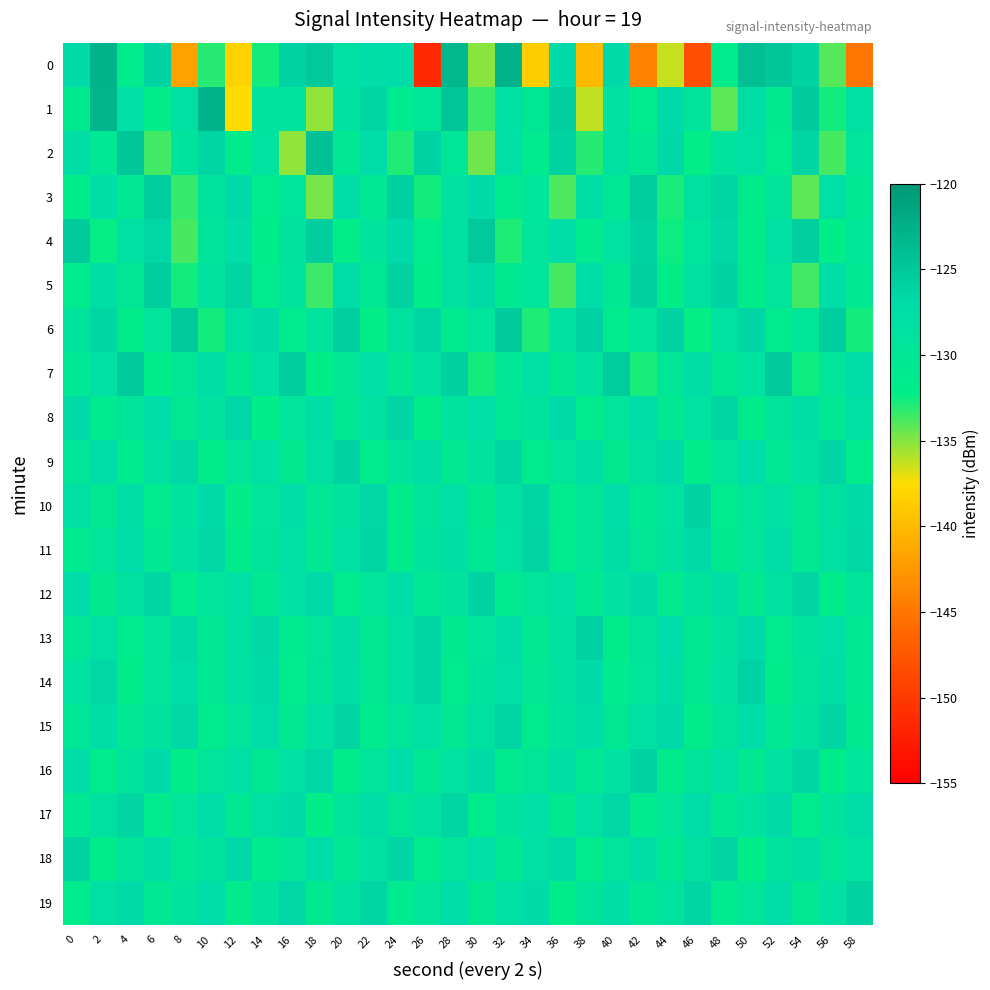

Reading left to right, what are all the values shown in this chart?

0: 0=-126.9	2=-122.8	4=-131.5	6=-126.1	8=-141.7	10=-133.0	12=-138.2	14=-132.6	16=-126.1	18=-125.2	20=-128.1	22=-127.1	24=-127.2	26=-151.3	28=-123.3	30=-135.1	32=-122.7	34=-138.6	36=-126.9	38=-140.0	40=-126.8	42=-144.2	44=-136.4	46=-148.2	48=-131.5	50=-124.1	52=-124.9	54=-126.0	56=-134.0	58=-145.1
1: 0=-131.0	2=-122.9	4=-127.8	6=-132.0	8=-128.1	10=-122.8	12=-137.5	14=-129.1	16=-129.0	18=-135.2	20=-128.5	22=-126.3	24=-131.2	26=-129.8	28=-124.6	30=-133.4	32=-127.9	34=-130.1	36=-125.7	38=-136.2	40=-128.3	42=-131.5	44=-126.8	46=-129.4	48=-134.1	50=-127.6	52=-130.9	54=-125.3	56=-132.7	58=-128.1
2: 0=-127.5	2=-130.2	4=-124.8	6=-133.6	8=-129.1	10=-126.4	12=-131.8	14=-128.7	16=-135.3	18=-124.2	20=-130.6	22=-127.3	24=-132.9	26=-126.1	28=-129.8	30=-134.5	32=-127.7	34=-131.2	36=-125.9	38=-133.1	40=-128.4	42=-130.7	44=-126.6	46=-132.3	48=-129.0	50=-127.8	52=-131.4	54=-126.3	56=-133.8	58=-129.5
3: 0=-132.1	2=-127.4	4=-130.8	6=-125.6	8=-133.3	10=-128.9	12=-126.7	14=-131.6	16=-129.2	18=-134.7	20=-127.1	22=-130.4	24=-125.8	26=-132.6	28=-128.3	30=-126.9	32=-131.1	34=-129.7	36=-133.9	38=-127.5	40=-130.2	42=-125.4	44=-132.8	46=-128.6	48=-126.3	50=-131.7	52=-129.3	54=-134.2	56=-127.8	58=-130.5
4: 0=-125.2	2=-132.4	4=-128.1	6=-126.5	8=-133.7	10=-129.4	12=-127.2	14=-131.9	16=-128.8	18=-125.6	20=-132.2	22=-129.0	24=-126.8	26=-131.5	28=-128.4	30=-125.1	32=-132.9	34=-129.6	36=-127.3	38=-131.1	40=-128.7	42=-125.9	44=-132.5	46=-129.2	48=-126.6	50=-131.8	52=-128.2	54=-125.7	56=-132.1	58=-129.8
5: 0=-131.3	2=-127.6	4=-130.0	6=-125.5	8=-132.7	10=-128.8	12=-126.2	14=-131.6	16=-129.1	18=-133.4	20=-127.0	22=-130.3	24=-125.9	26=-132.1	28=-128.5	30=-126.7	32=-131.0	34=-129.6	36=-133.8	38=-127.2	40=-130.5	42=-125.8	44=-132.3	46=-128.4	48=-126.1	50=-131.7	52=-129.2	54=-133.6	56=-127.4	58=-130.7
6: 0=-128.9	2=-126.3	4=-131.8	6=-129.5	8=-125.1	10=-132.6	12=-128.2	14=-126.8	16=-131.4	18=-129.0	20=-125.7	22=-132.2	24=-128.6	26=-126.4	28=-131.1	30=-129.7	32=-125.3	34=-132.9	36=-128.3	38=-126.1	40=-131.6	42=-129.2	44=-125.9	46=-132.4	48=-128.7	50=-126.2	52=-131.3	54=-129.8	56=-125.5	58=-132.7
7: 0=-130.4	2=-127.8	4=-125.2	6=-132.1	8=-129.9	10=-127.5	12=-130.7	14=-128.1	16=-125.6	18=-132.3	20=-130.1	22=-127.7	24=-130.5	26=-128.3	28=-125.8	30=-132.6	32=-130.2	34=-127.9	36=-130.8	38=-128.5	40=-125.4	42=-132.8	44=-130.0	46=-127.6	48=-130.3	50=-128.7	52=-125.1	54=-132.5	56=-129.7	58=-127.3
8: 0=-126.7	2=-131.2	4=-129.4	6=-127.1	8=-130.6	10=-128.8	12=-126.5	14=-131.9	16=-129.2	18=-127.4	20=-130.3	22=-128.6	24=-126.2	26=-131.7	28=-129.0	30=-127.7	32=-130.1	34=-128.9	36=-126.8	38=-131.4	40=-129.6	42=-127.2	44=-130.8	46=-128.7	48=-126.3	50=-131.6	52=-129.3	54=-127.5	56=-130.5	58=-128.1
9: 0=-129.8	2=-127.3	4=-131.1	6=-128.4	8=-126.6	10=-131.7	12=-129.5	14=-127.8	16=-130.9	18=-128.2	20=-126.1	22=-131.5	24=-129.0	26=-127.6	28=-130.7	30=-128.8	32=-126.4	34=-131.3	36=-129.7	38=-127.4	40=-131.0	42=-128.6	44=-126.7	46=-131.8	48=-129.2	50=-127.1	52=-130.5	54=-128.3	56=-126.2	58=-131.6
10: 0=-128.0	2=-130.6	4=-127.5	6=-131.4	8=-129.1	10=-126.8	12=-131.9	14=-129.7	16=-127.3	18=-130.2	20=-128.8	22=-126.5	24=-131.7	26=-129.4	28=-127.7	30=-130.9	32=-128.5	34=-126.3	36=-131.6	38=-129.8	40=-127.2	42=-130.5	44=-128.7	46=-126.1	48=-131.4	50=-129.5	52=-127.8	54=-130.3	56=-128.6	58=-126.9
11: 0=-131.2	2=-129.6	4=-127.1	6=-130.8	8=-128.3	10=-126.6	12=-131.7	14=-129.3	16=-127.9	18=-130.5	20=-128.1	22=-126.4	24=-131.5	26=-129.1	28=-127.6	30=-130.3	32=-128.7	34=-126.2	36=-131.3	38=-129.8	40=-127.4	42=-130.1	44=-128.5	46=-126.8	48=-131.0	50=-129.6	52=-127.2	54=-130.7	56=-128.2	58=-126.5
12: 0=-127.0	2=-130.9	4=-128.6	6=-126.3	8=-131.6	10=-129.2	12=-127.7	14=-130.4	16=-128.1	18=-126.7	20=-131.3	22=-129.5	24=-127.4	26=-130.2	28=-128.8	30=-126.1	32=-131.1	34=-129.7	36=-127.8	38=-130.6	40=-128.3	42=-126.9	44=-131.4	46=-129.0	48=-127.5	50=-130.8	52=-128.5	54=-126.2	56=-131.7	58=-129.3
13: 0=-130.1	2=-127.9	4=-131.5	6=-129.2	8=-126.8	10=-130.7	12=-128.4	14=-126.6	16=-131.2	18=-129.8	20=-127.6	22=-130.4	24=-128.1	26=-126.3	28=-131.0	30=-129.5	32=-127.3	34=-130.8	36=-128.6	38=-126.1	40=-131.7	42=-129.4	44=-127.1	46=-130.6	48=-128.8	50=-126.7	52=-131.3	54=-129.1	56=-127.8	58=-130.3
14: 0=-128.7	2=-126.5	4=-131.9	6=-129.6	8=-127.2	10=-130.5	12=-128.2	14=-126.8	16=-131.6	18=-129.3	20=-127.5	22=-130.8	24=-128.0	26=-126.4	28=-131.4	30=-129.0	32=-127.7	34=-130.2	36=-128.5	38=-126.9	40=-131.1	42=-129.7	44=-127.4	46=-130.6	48=-128.3	50=-126.1	52=-131.8	54=-129.4	56=-127.6	58=-130.4
15: 0=-129.9	2=-127.4	4=-130.2	6=-128.8	8=-126.6	10=-131.5	12=-129.2	14=-127.0	16=-130.7	18=-128.3	20=-126.2	22=-131.1	24=-129.6	26=-127.8	28=-130.5	30=-128.6	32=-126.4	34=-131.3	36=-129.0	38=-127.5	40=-130.3	42=-128.1	44=-126.7	46=-131.7	48=-129.4	50=-127.2	52=-130.6	54=-128.8	56=-126.3	58=-131.0
16: 0=-127.3	2=-131.6	4=-129.1	6=-126.9	8=-131.9	10=-129.5	12=-127.8	14=-130.3	16=-128.0	18=-126.5	20=-131.7	22=-129.2	24=-127.1	26=-130.5	28=-128.7	30=-126.8	32=-131.2	34=-129.8	36=-127.6	38=-130.4	40=-128.3	42=-126.1	44=-131.5	46=-129.4	48=-127.9	50=-130.7	52=-128.5	54=-126.3	56=-131.8	58=-129.6
17: 0=-130.8	2=-128.4	4=-126.2	6=-131.4	8=-129.7	10=-127.1	12=-130.6	14=-128.2	16=-126.7	18=-131.9	20=-129.3	22=-127.4	24=-130.1	26=-128.6	28=-126.4	30=-131.6	32=-129.0	34=-127.7	36=-130.9	38=-128.1	40=-126.5	42=-131.2	44=-129.5	46=-127.2	48=-130.4	50=-128.7	52=-126.8	54=-131.3	56=-129.1	58=-127.3
18: 0=-126.0	2=-131.7	4=-129.3	6=-127.5	8=-130.2	10=-128.9	12=-126.6	14=-131.1	16=-129.8	18=-127.2	20=-130.5	22=-128.3	24=-126.3	26=-131.4	28=-129.5	30=-127.7	32=-130.7	34=-128.0	36=-126.8	38=-131.6	40=-129.2	42=-127.4	44=-130.3	46=-128.6	48=-126.2	50=-131.9	52=-129.0	54=-127.6	56=-130.1	58=-128.7
19: 0=-131.5	2=-128.2	4=-126.7	6=-130.4	8=-129.1	10=-127.3	12=-131.8	14=-128.8	16=-126.5	18=-130.9	20=-128.5	22=-126.3	24=-131.2	26=-129.6	28=-127.1	30=-130.6	32=-128.1	34=-126.9	36=-131.7	38=-129.3	40=-127.5	42=-130.2	44=-128.7	46=-126.4	48=-131.1	50=-129.8	52=-127.2	54=-130.5	56=-128.3	58=-126.0